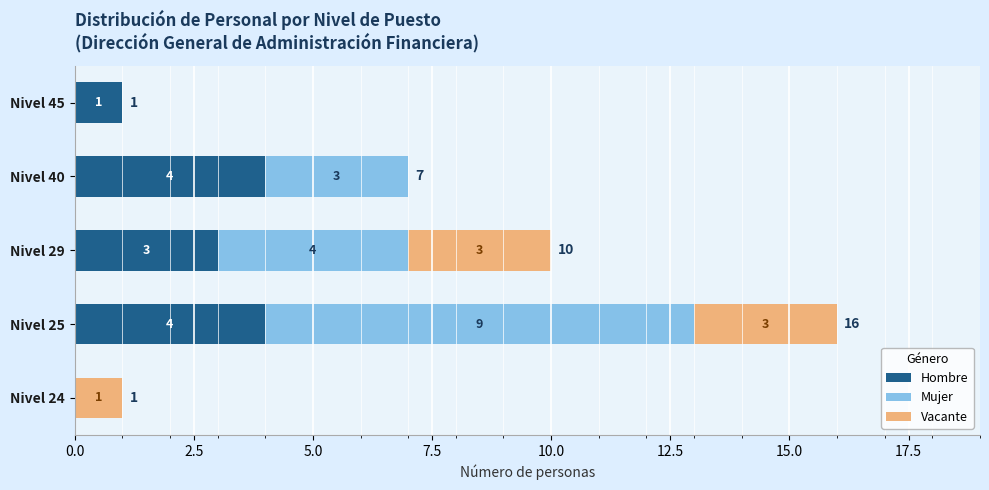

How many series are shown in this chart?

3